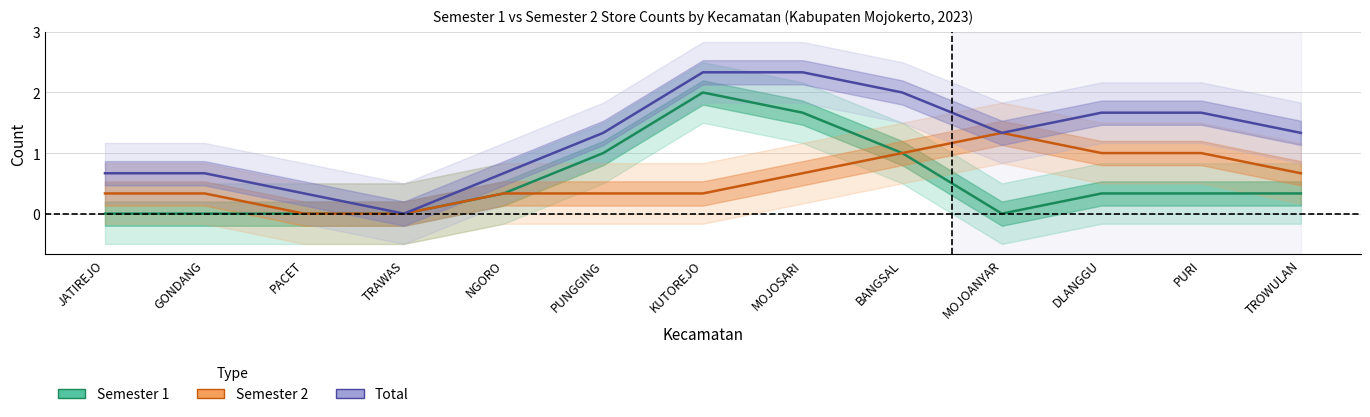

At how many categories does at least one series exceed 1?

8